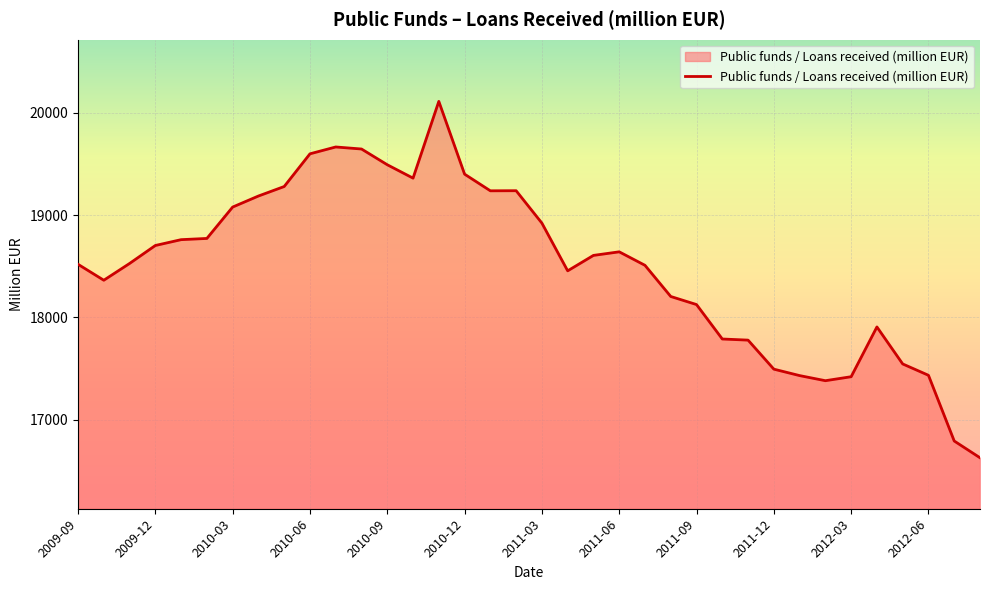

What is the maximum value shown in the chart?

20113